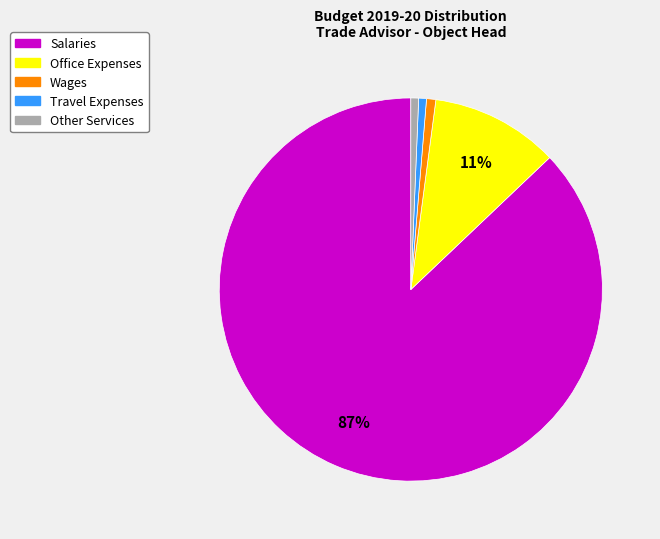

Is there a majority slice in this chart?

Yes